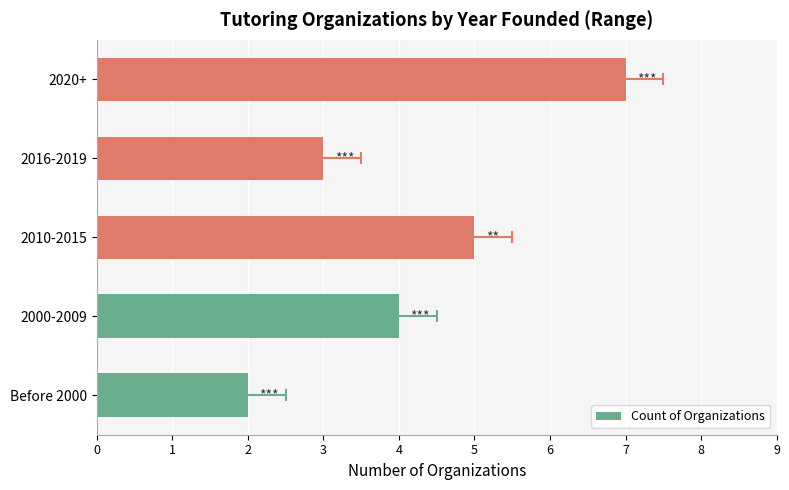

How many data points are less than 4?

2